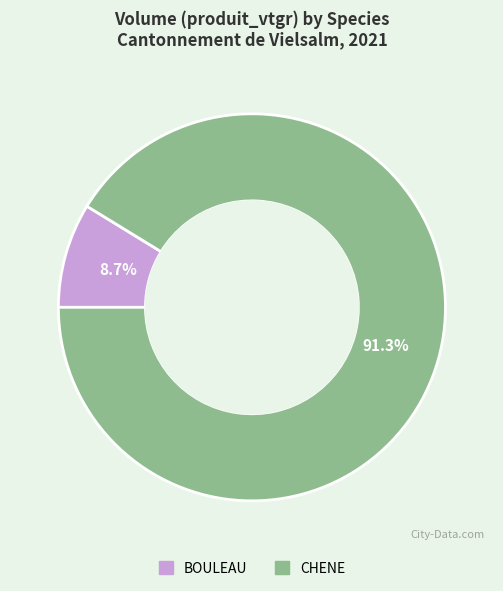

Which category accounts for the majority?

CHENE